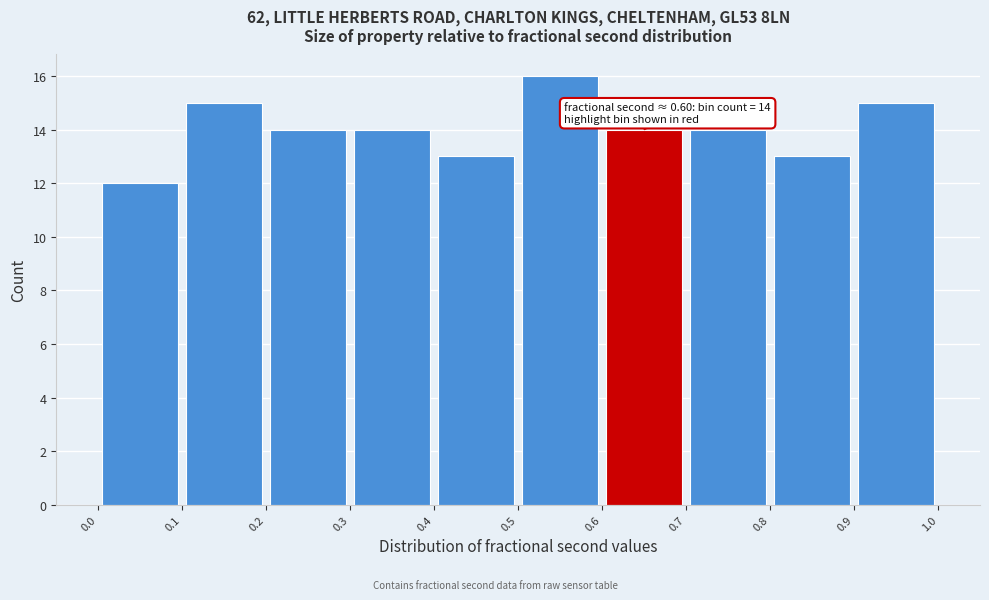

Which range on the x-axis has the tallest bar?

0.5 to 0.6